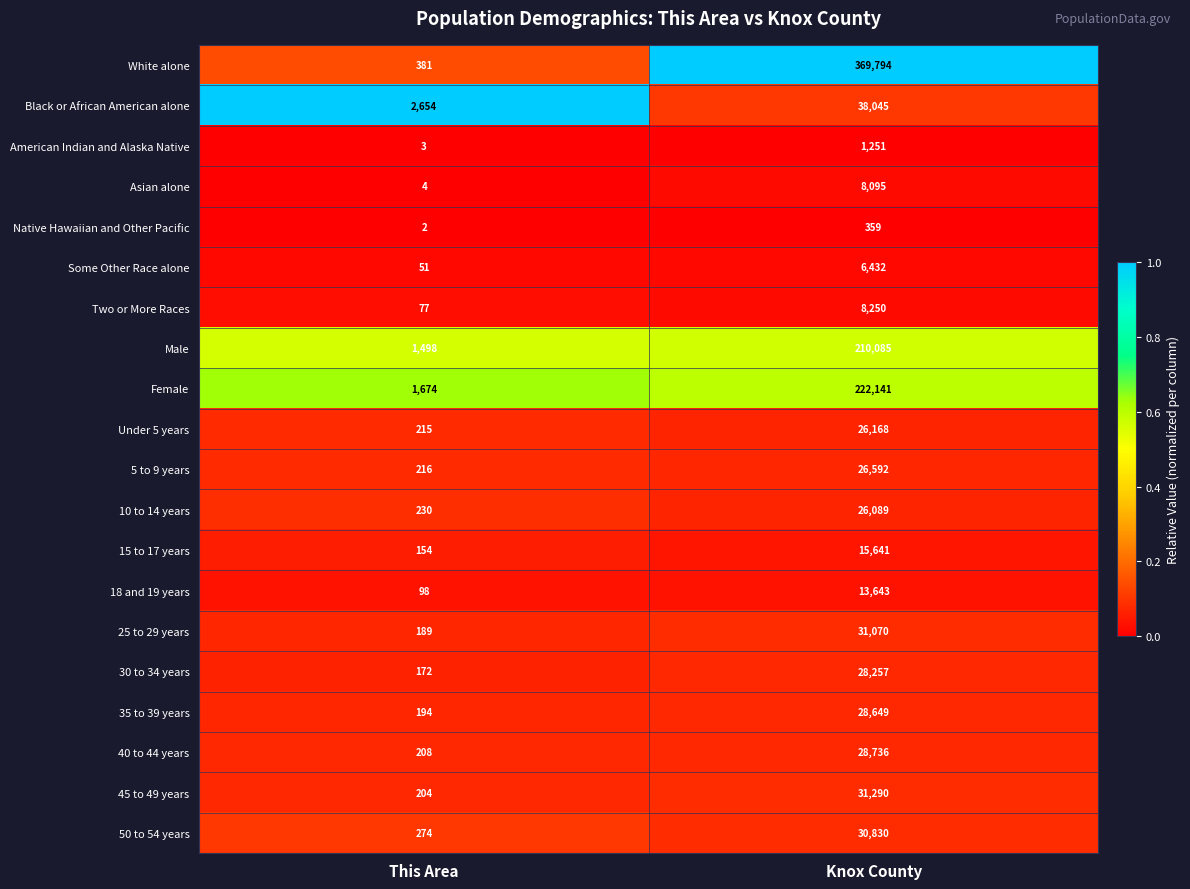

The Male series shows 1498 at This Area. True or false?

True